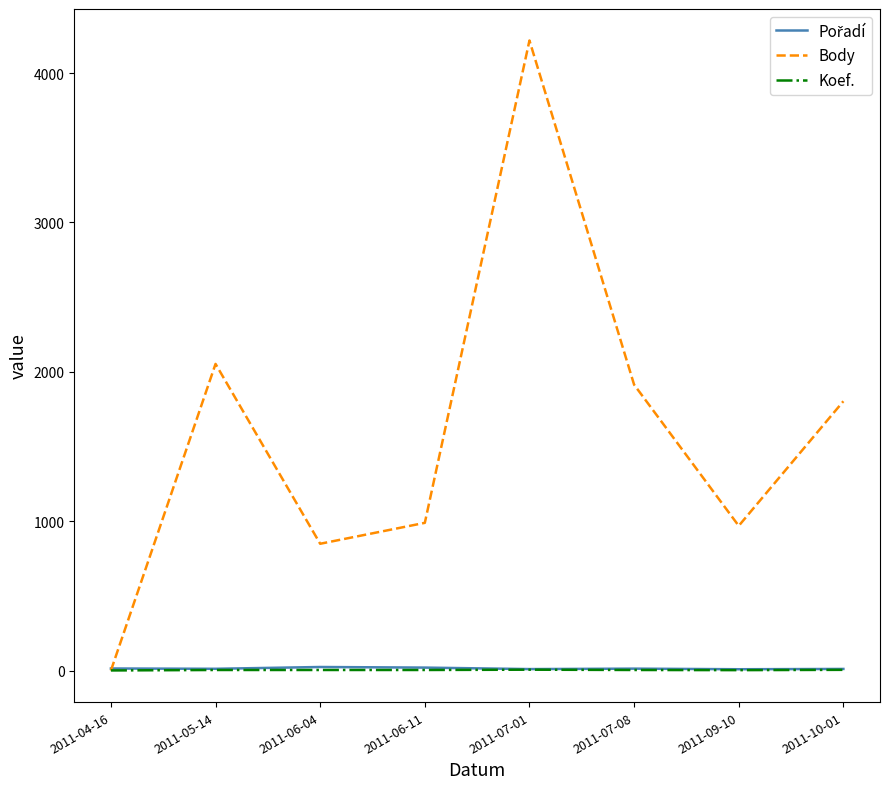

At which label is Body closest to 2109?

2011-05-14